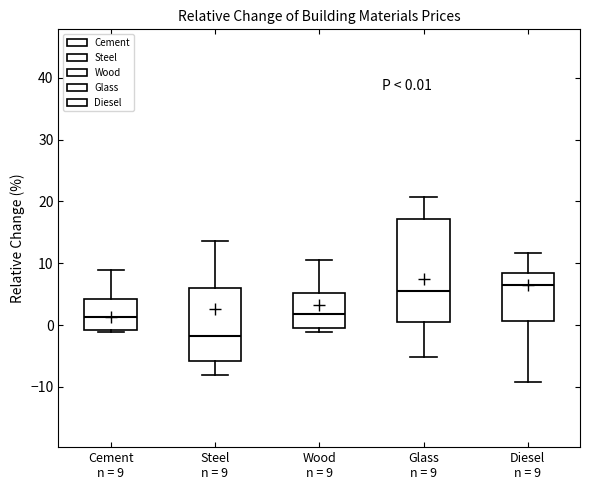

Which box's median line is the lowest?

Steel n = 9